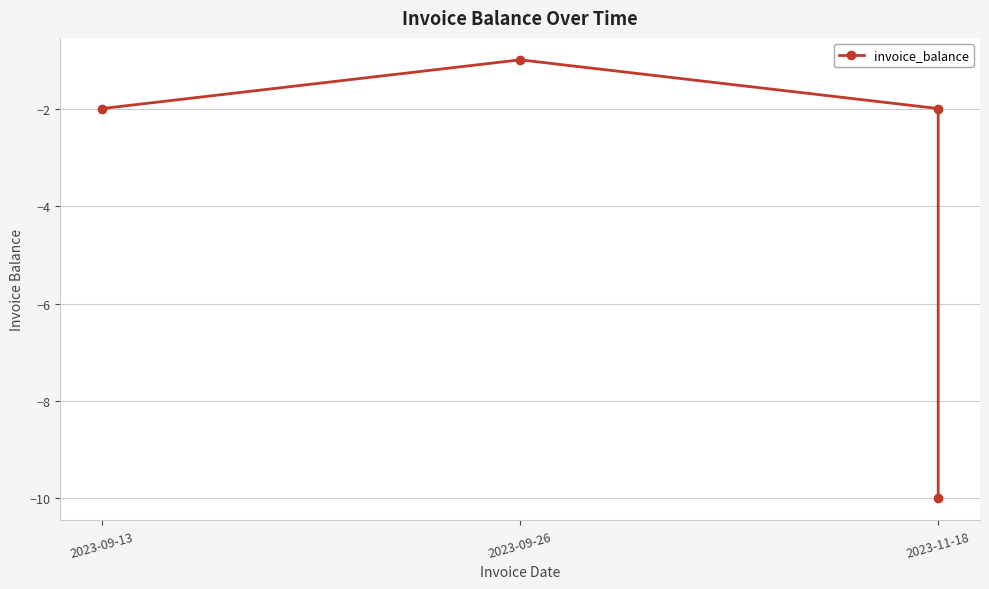

Reading left to right, transcribe all the data shown in this chart.

-2	-1	-2	-10